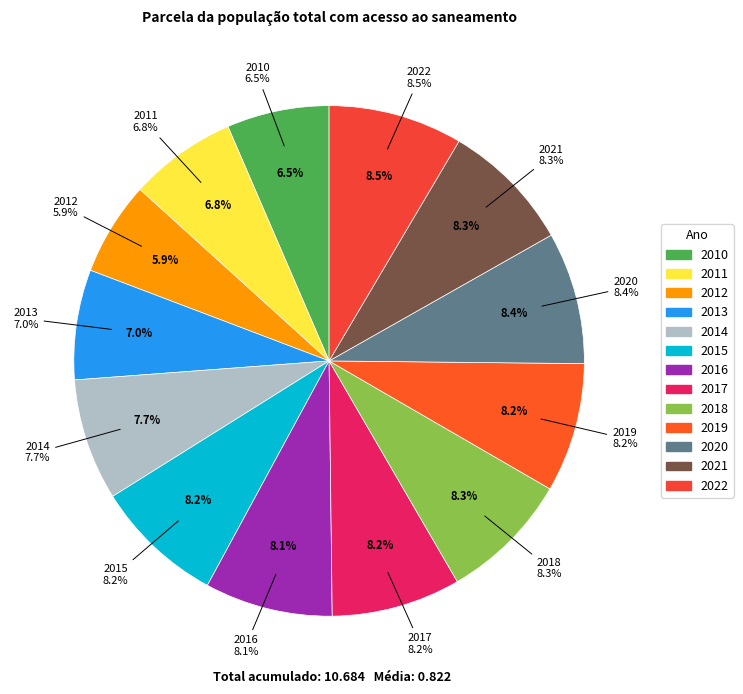

The 2017 slice represents 8% of the pie. True or false?

True